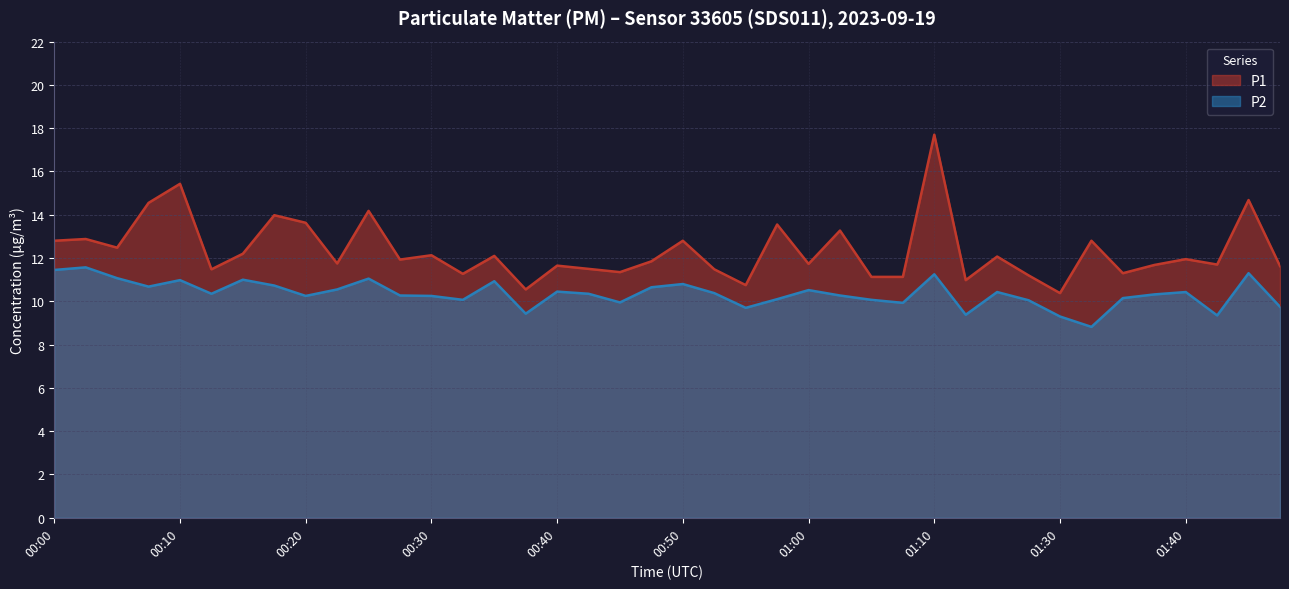

How many data points in P1 are less than 11?

4